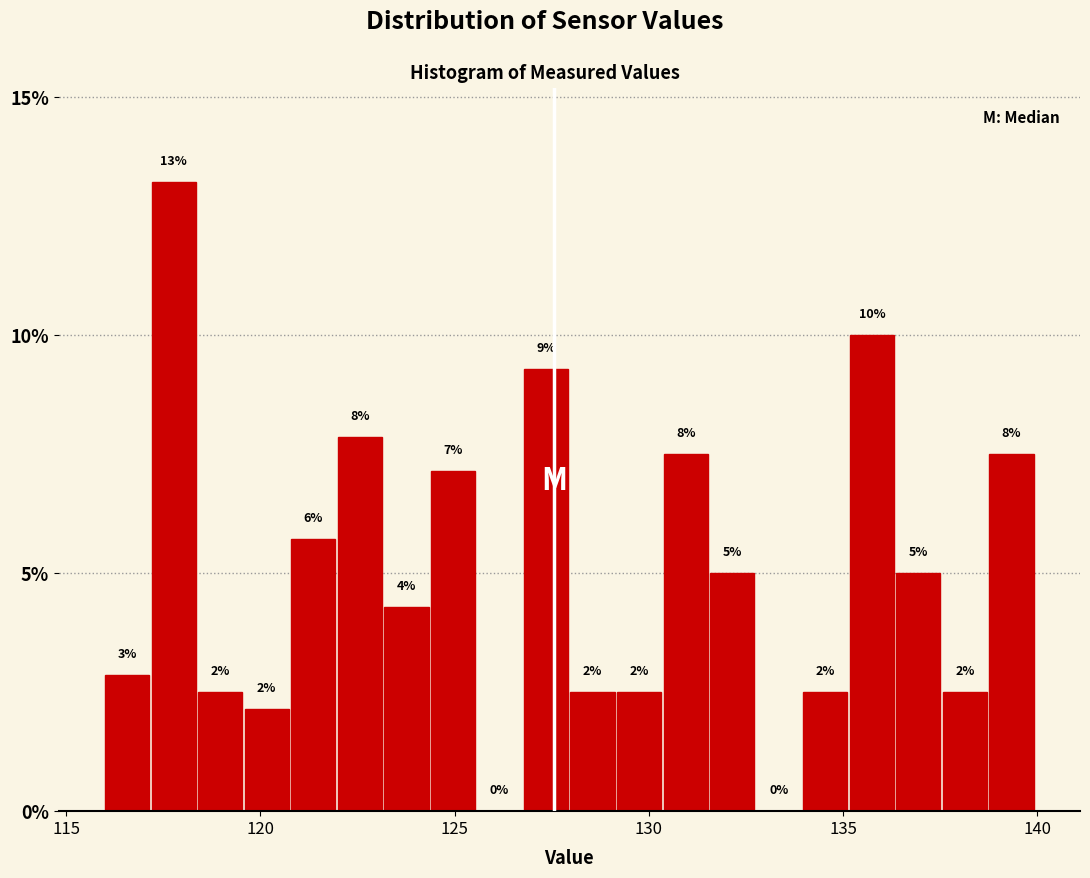

Read against the x-axis, roughly where is the centre of the tallest bar?

118.0